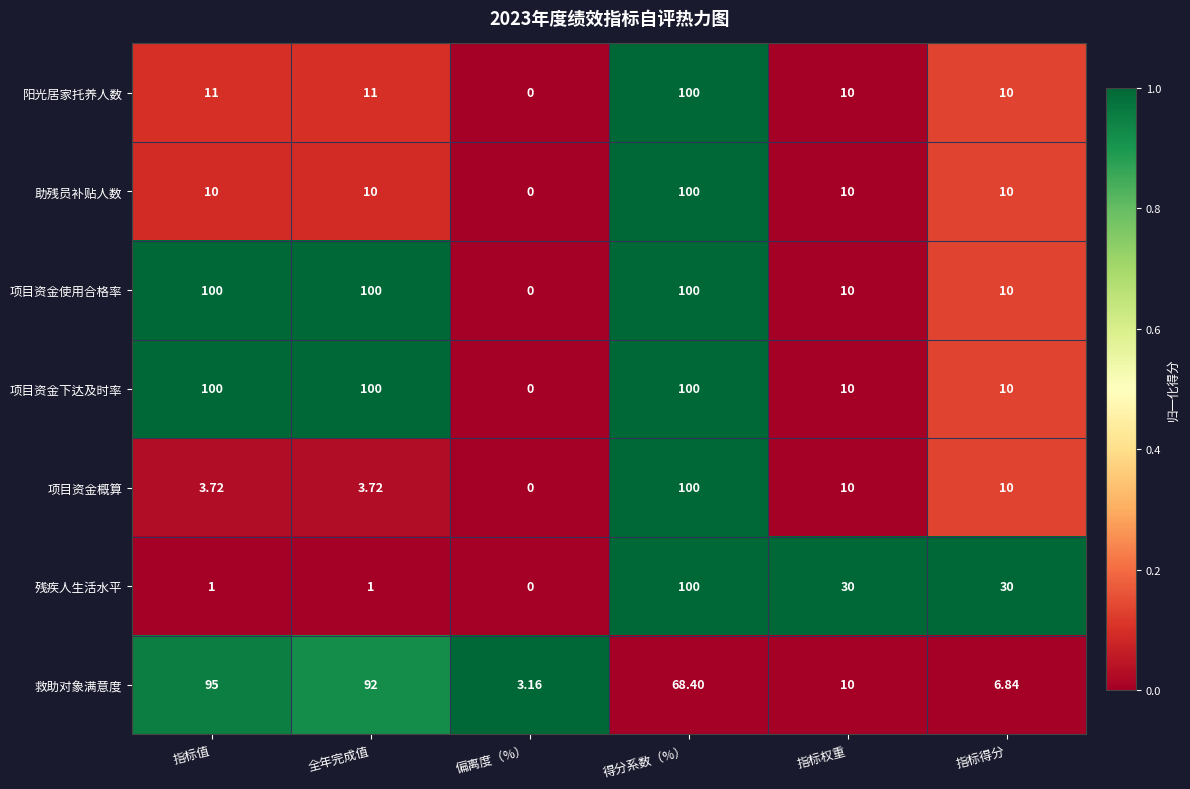

At which label is 救助对象满意度 closest to 49?

得分系数（%）